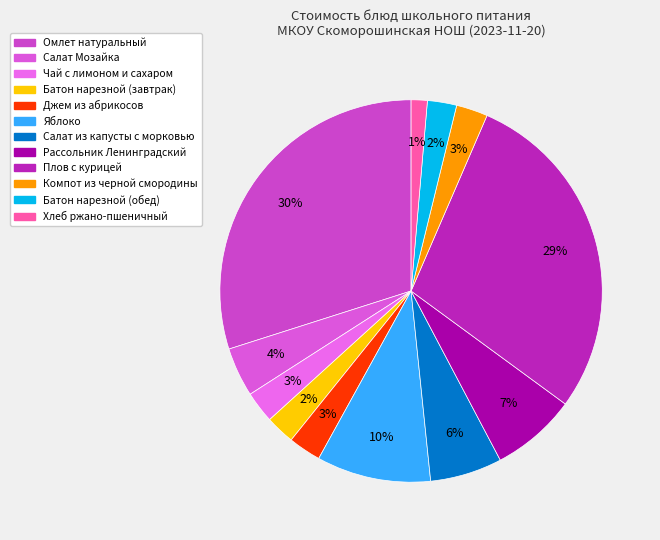

To the nearest percent, what is the average slice percentage?

8%